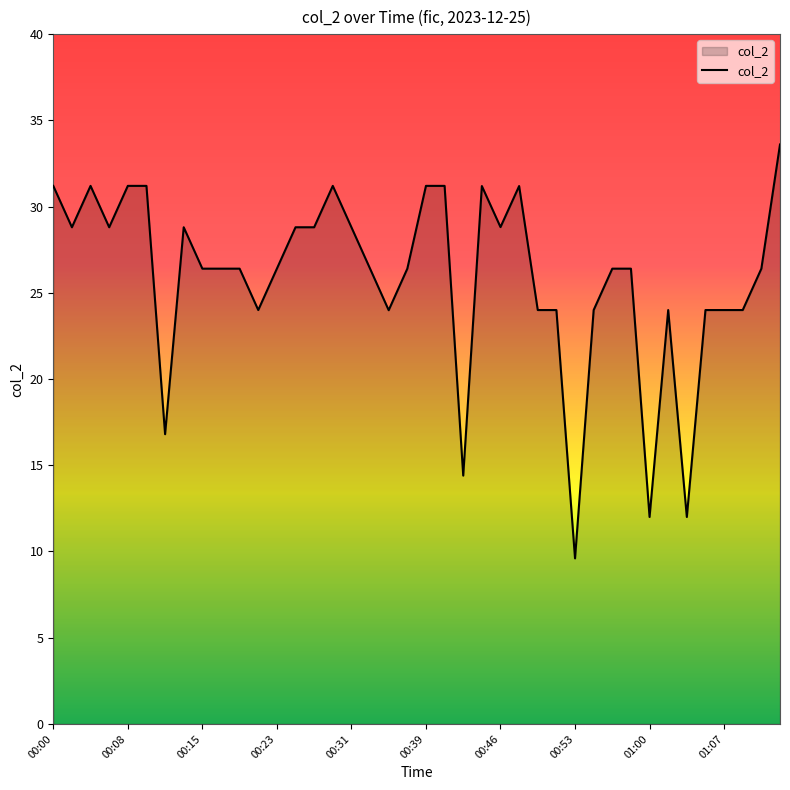

What is the difference between the maximum and minimum values?

24.0